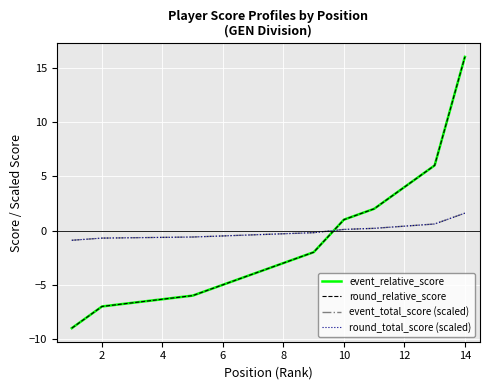

Count the number of data series in this chart.

4